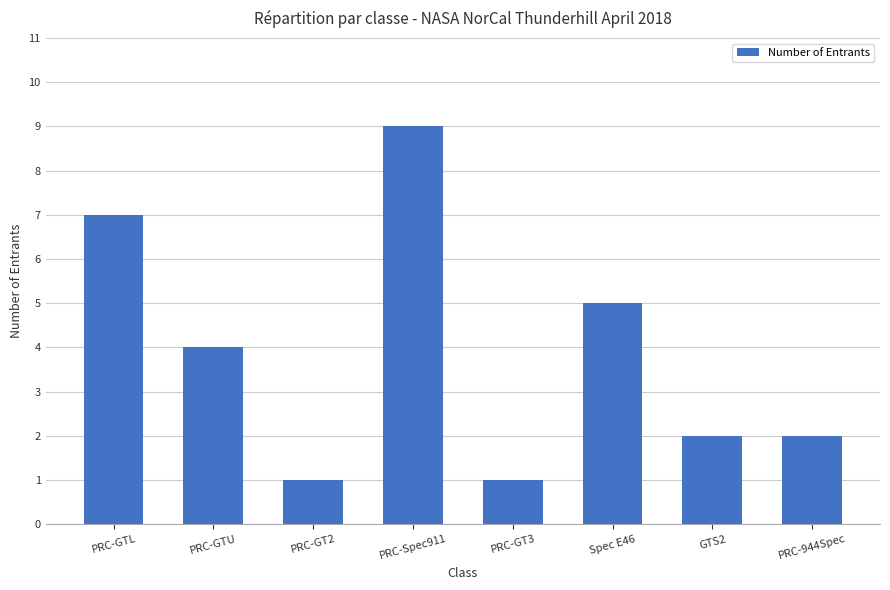

What is the label of the 6th bar from the right?

PRC-GT2